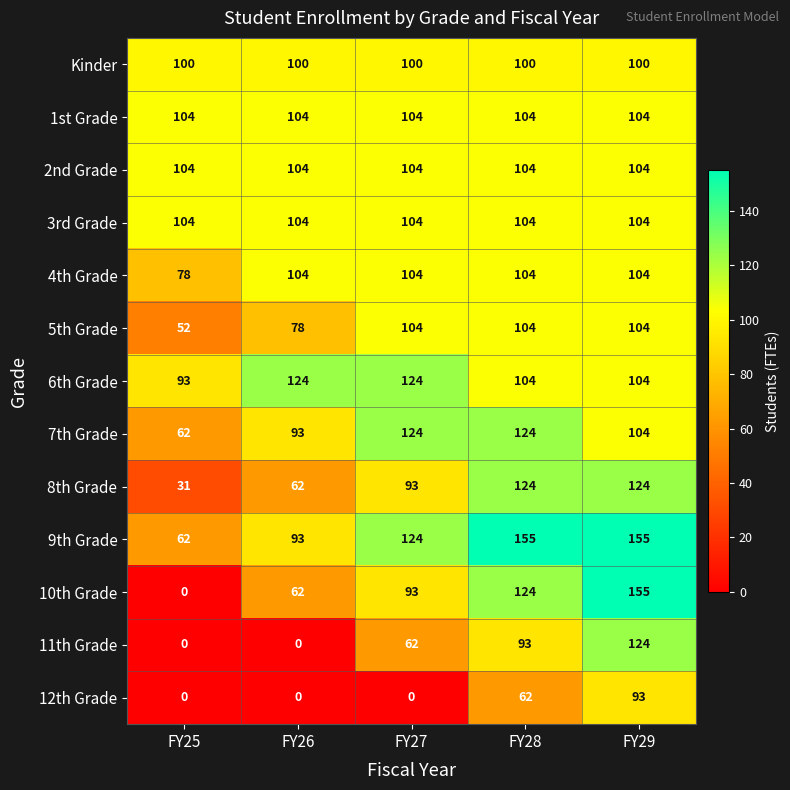

What is the highest value of the 4th Grade series?

104